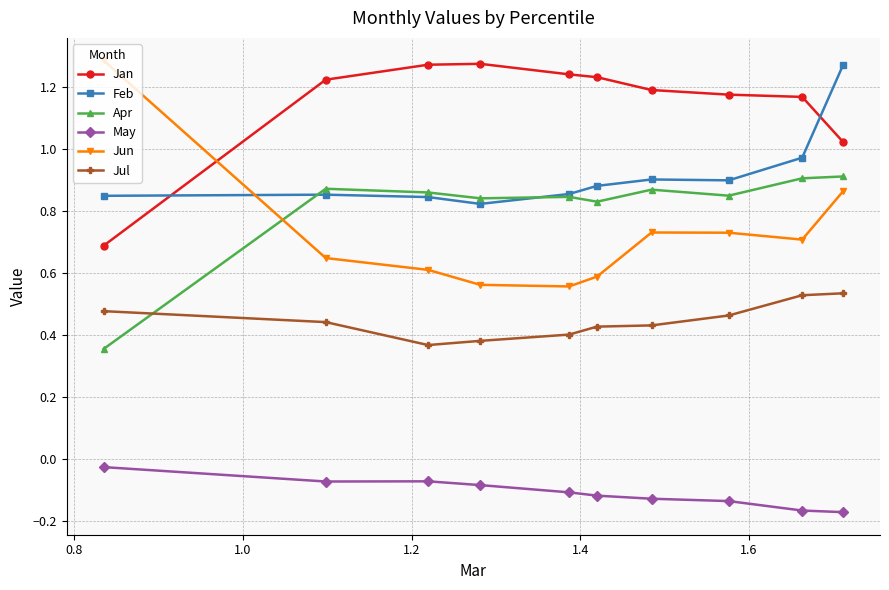

Which series has the widest spread of values?

Jun